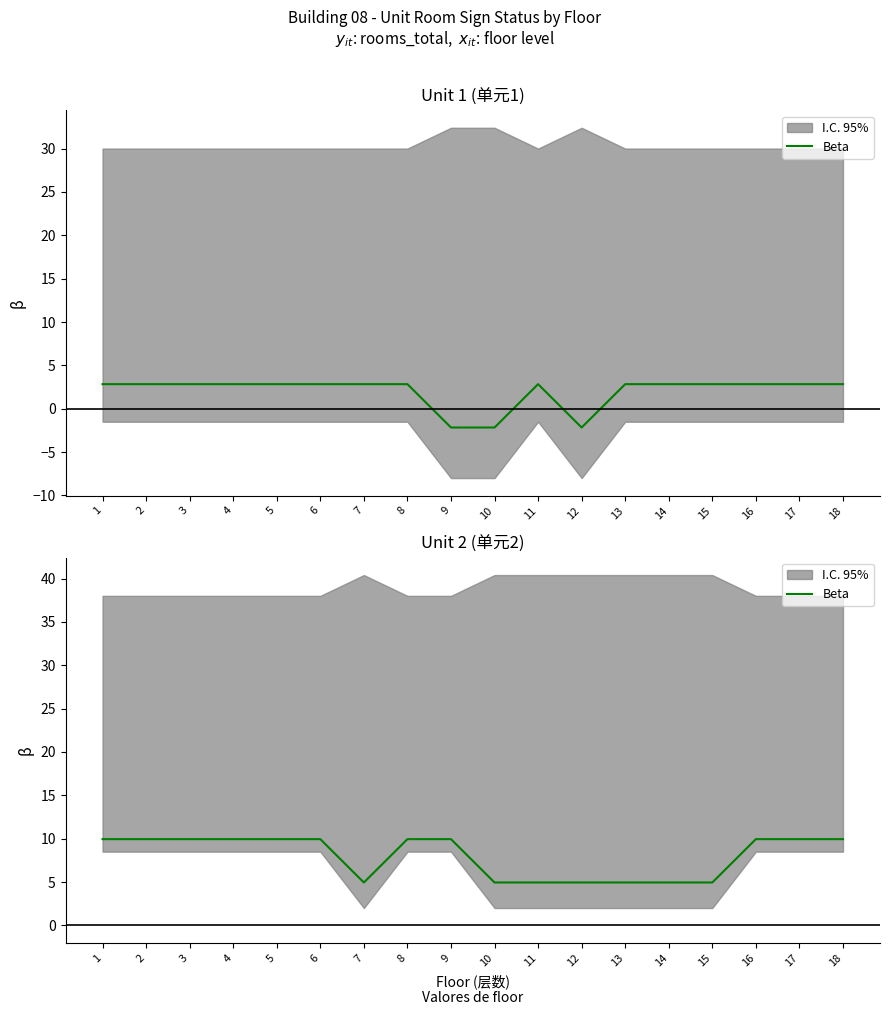

List the labels in order of value, largest first.

1, 2, 3, 4, 5, 6, 8, 9, 16, 17, 18, 7, 10, 11, 12, 13, 14, 15